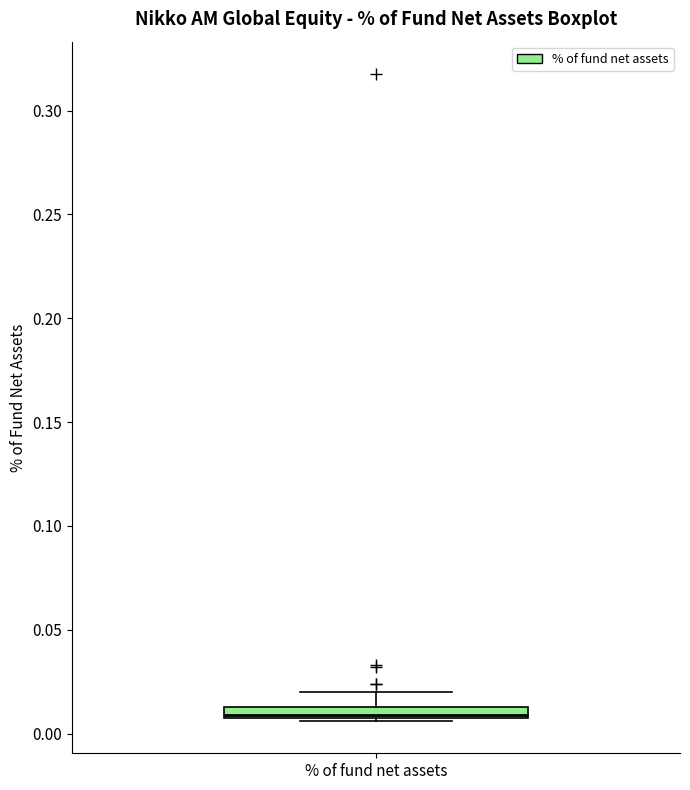

Where does the median line of the box for % of fund net assets sit on the y-axis? The values are not printed on the chart, so give them approximately, as read against the axis.

0.010